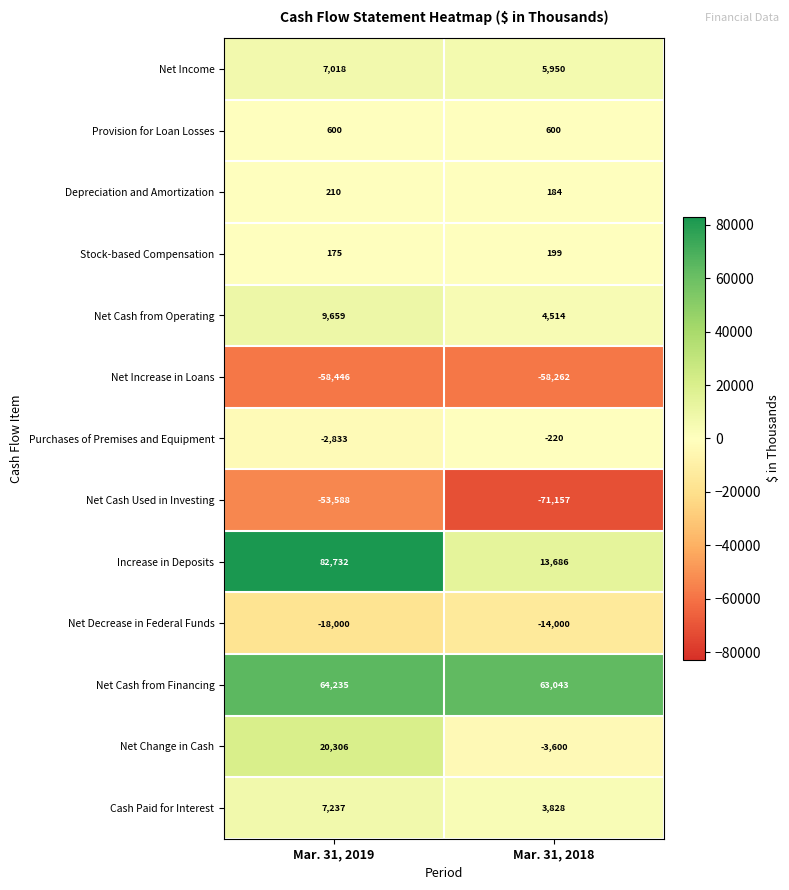

At which label is Net Cash from Operating closest to 7086?

Mar. 31, 2018